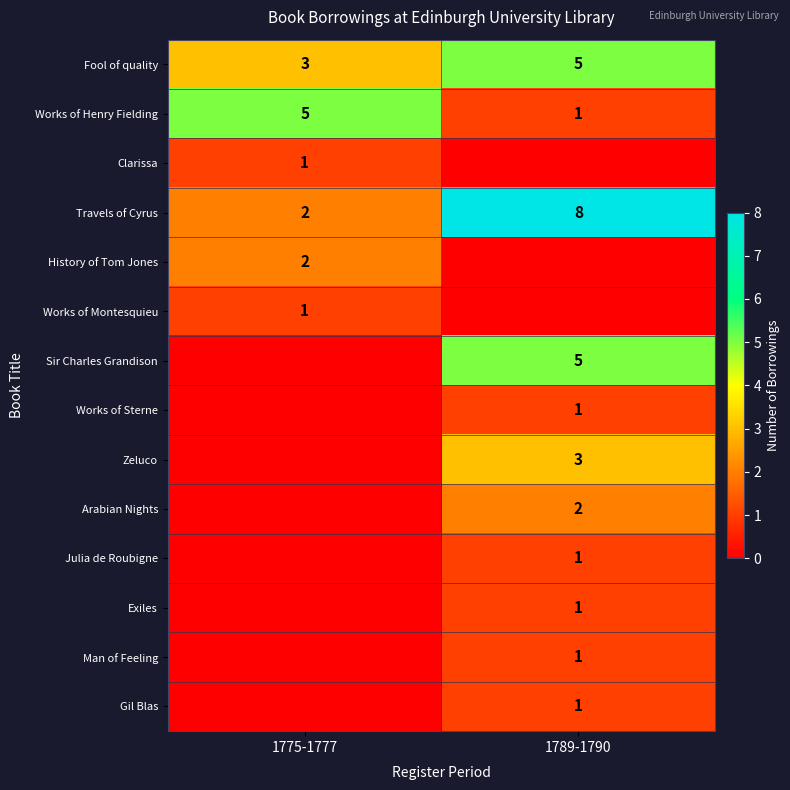

What is the difference between the highest and lowest values at 1775-1777?

5